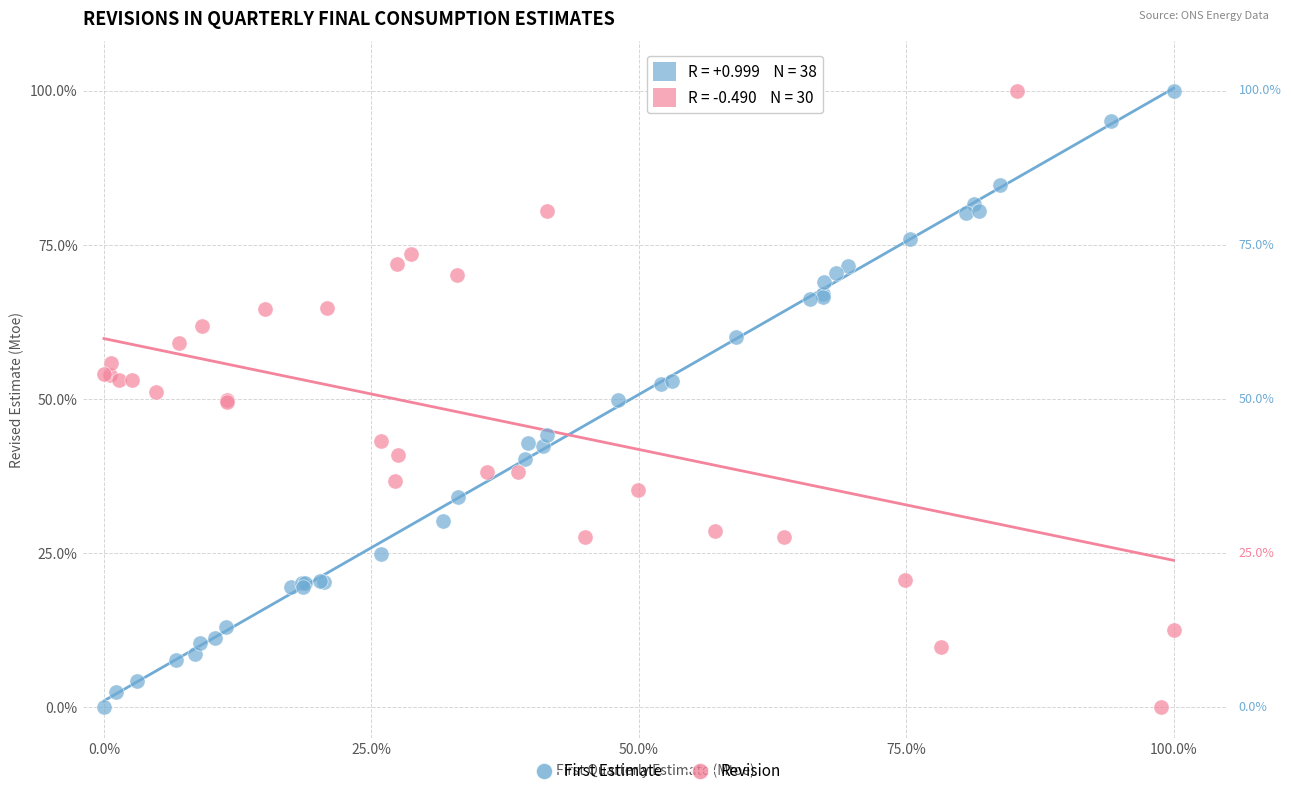

What are all the series names shown in the legend?

First Estimate, Revision